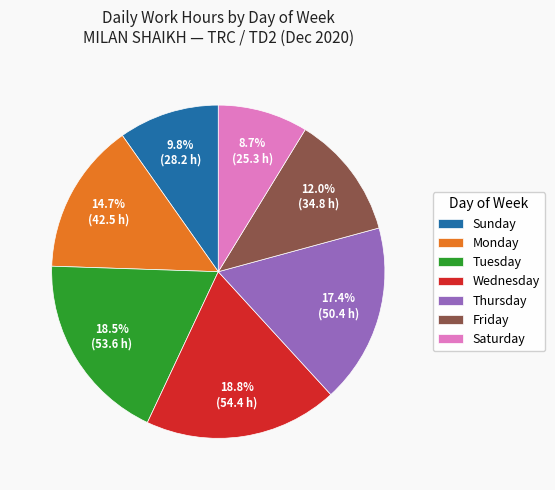

Between Thursday and Tuesday, which is larger?

Tuesday